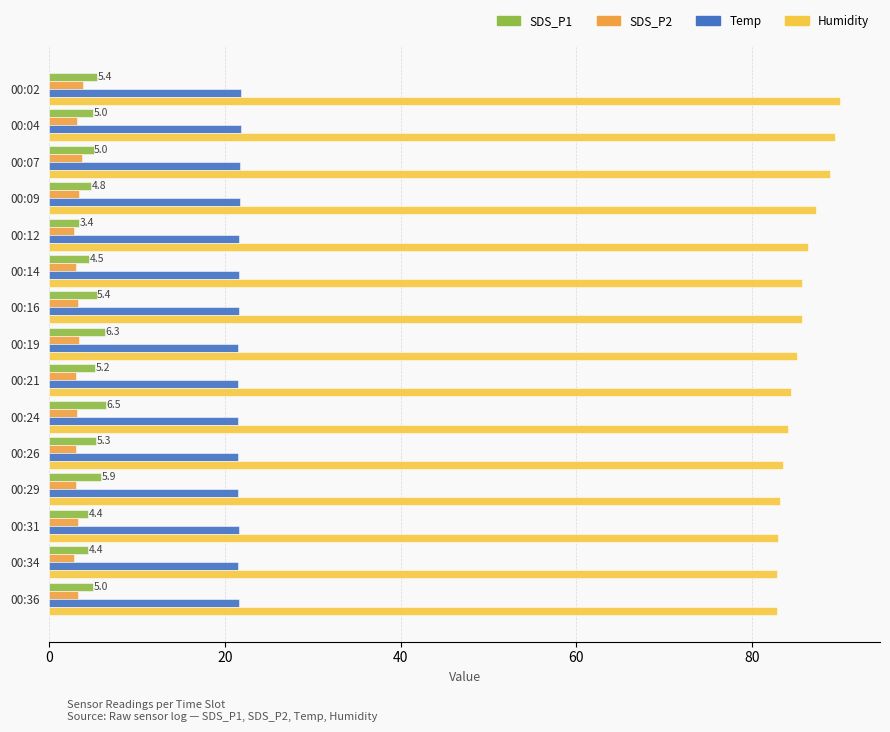

At how many categories does at least one series exceed 36?

15